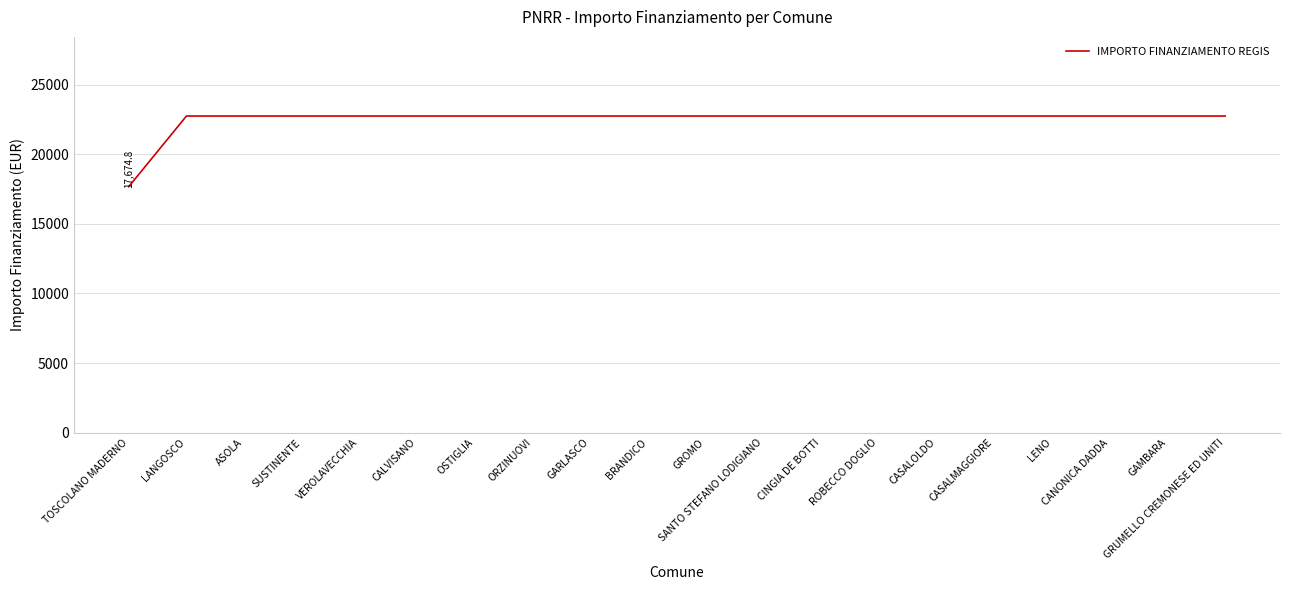

The chart shows a value of 22750.0 at ROBECCO DOGLIO. True or false?

True